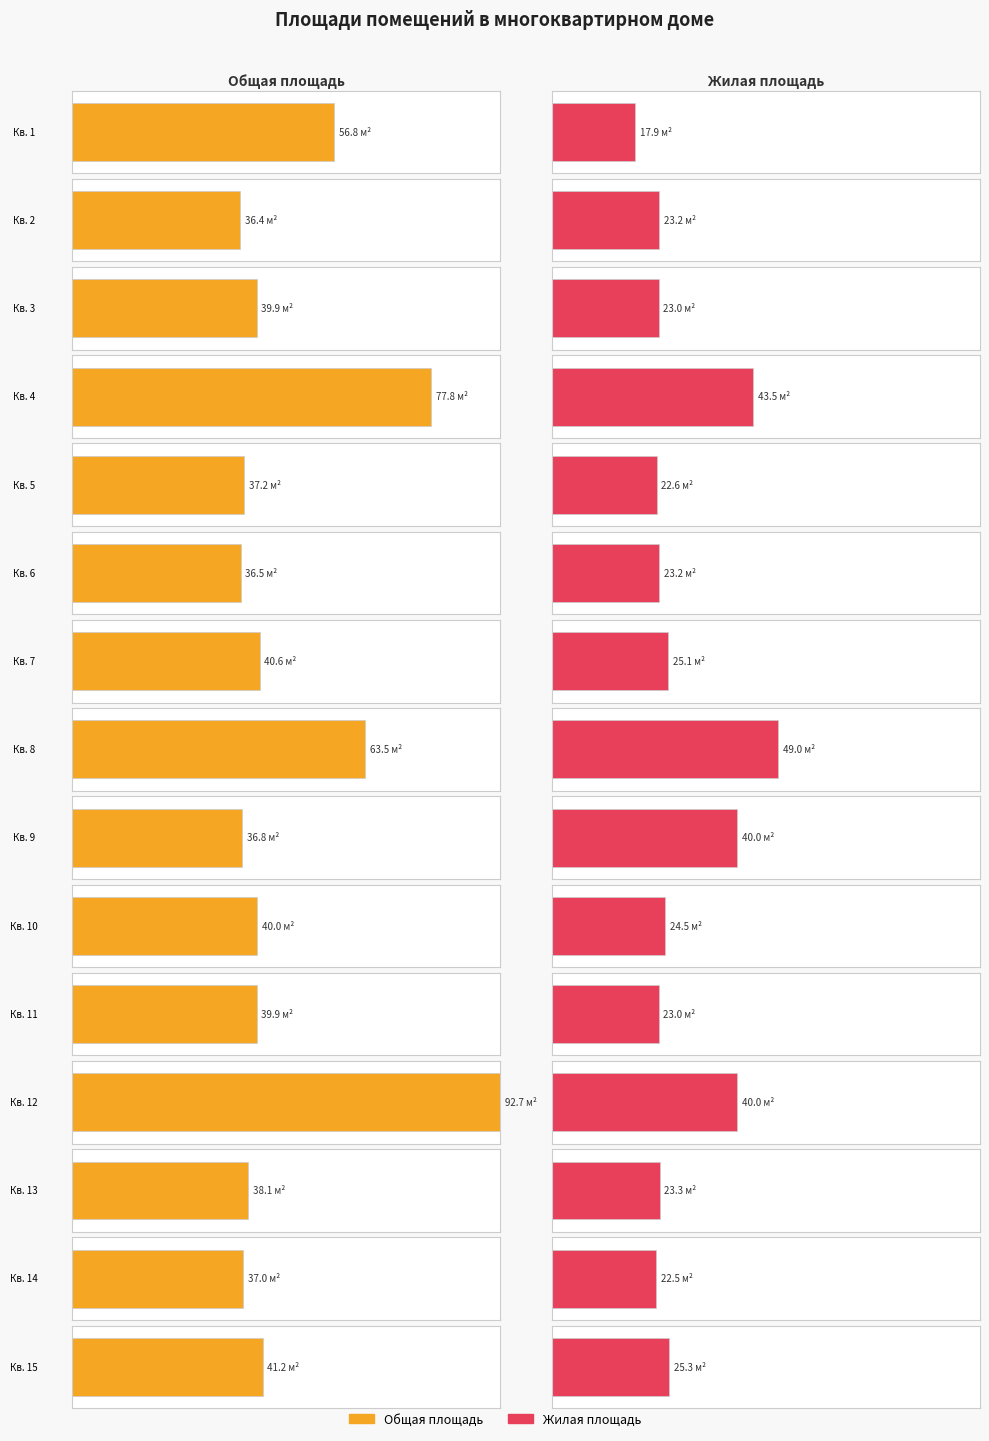

At which category is the sum across all series the highest?

12